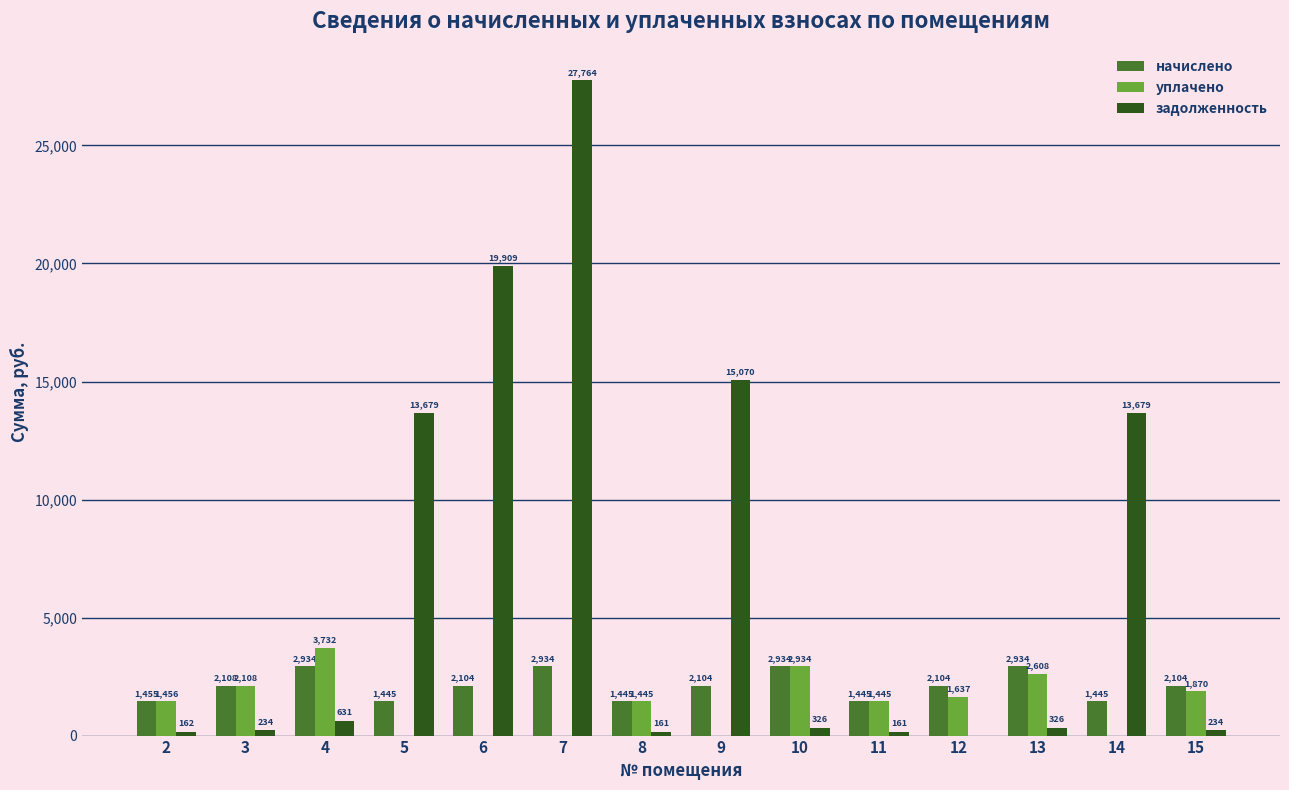

Which series has the largest range (max minus min)?

задолженность